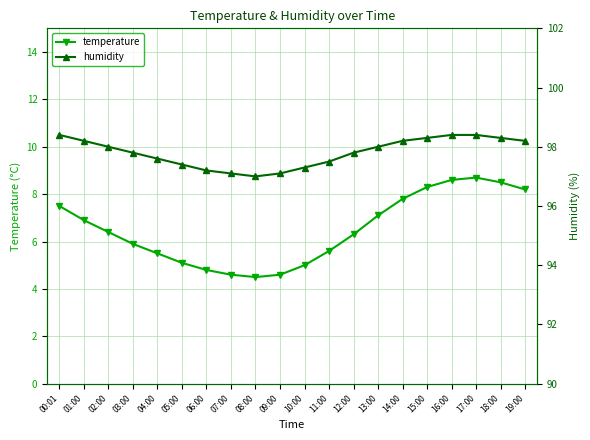

What is the total value across all series at 02:00?

104.4